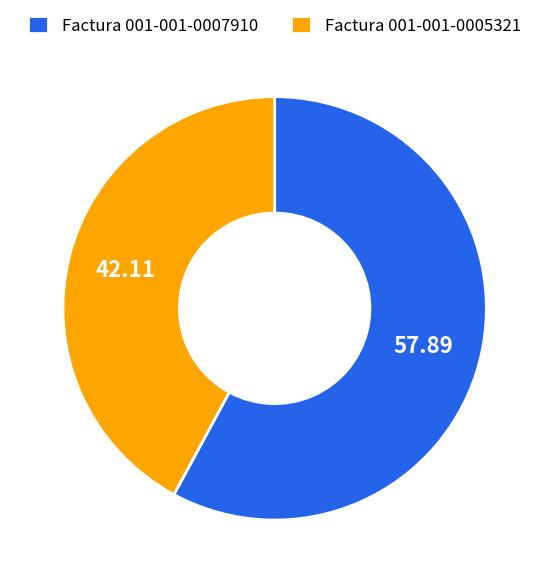

Approximately how many times larger is the value at Factura 001-001-0007910 compared to Factura 001-001-0005321?

1.4